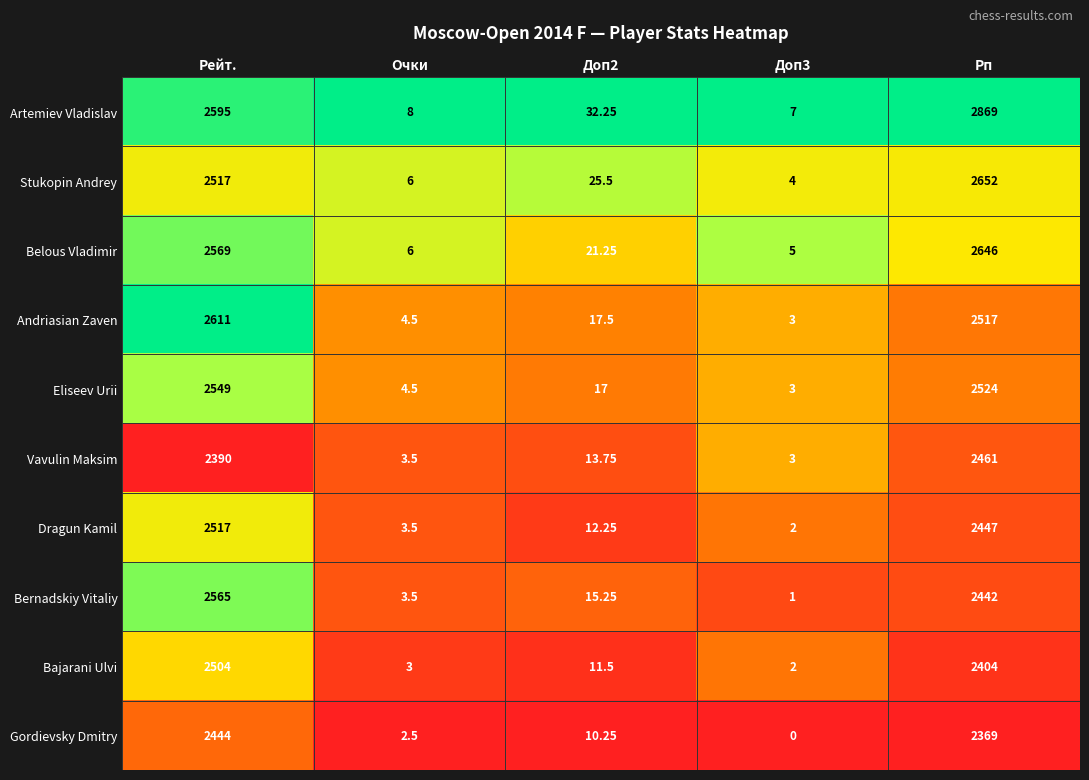

How many data points does each series have?

5